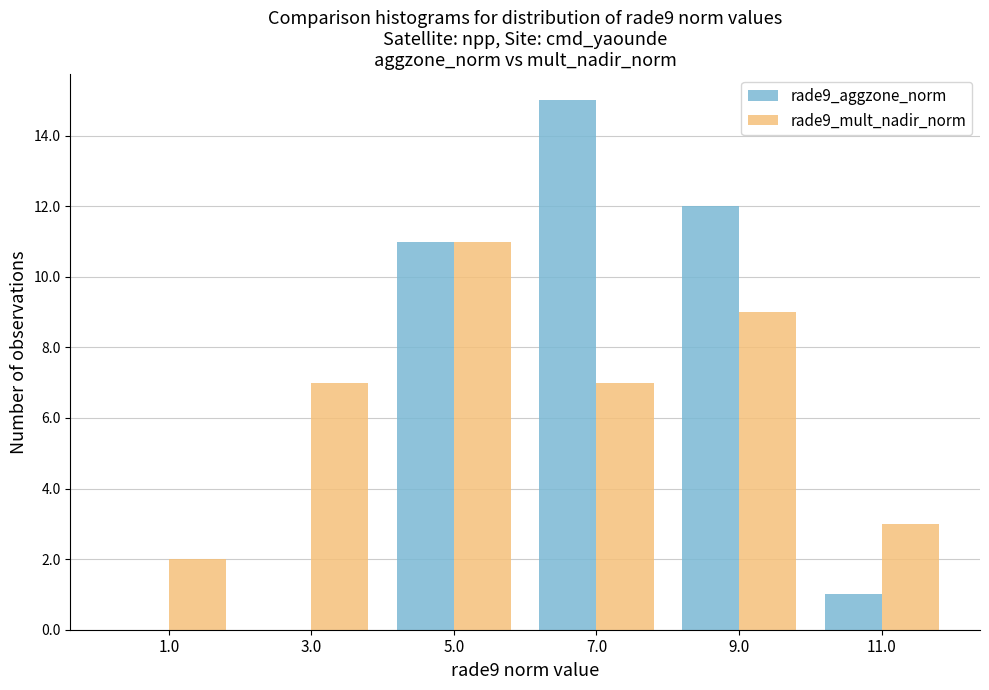

What is the height of the rade9_mult_nadir_norm bar covering 0 to 2 on the x-axis? The values are not printed on the chart, so give them approximately, as read against the axis.

2